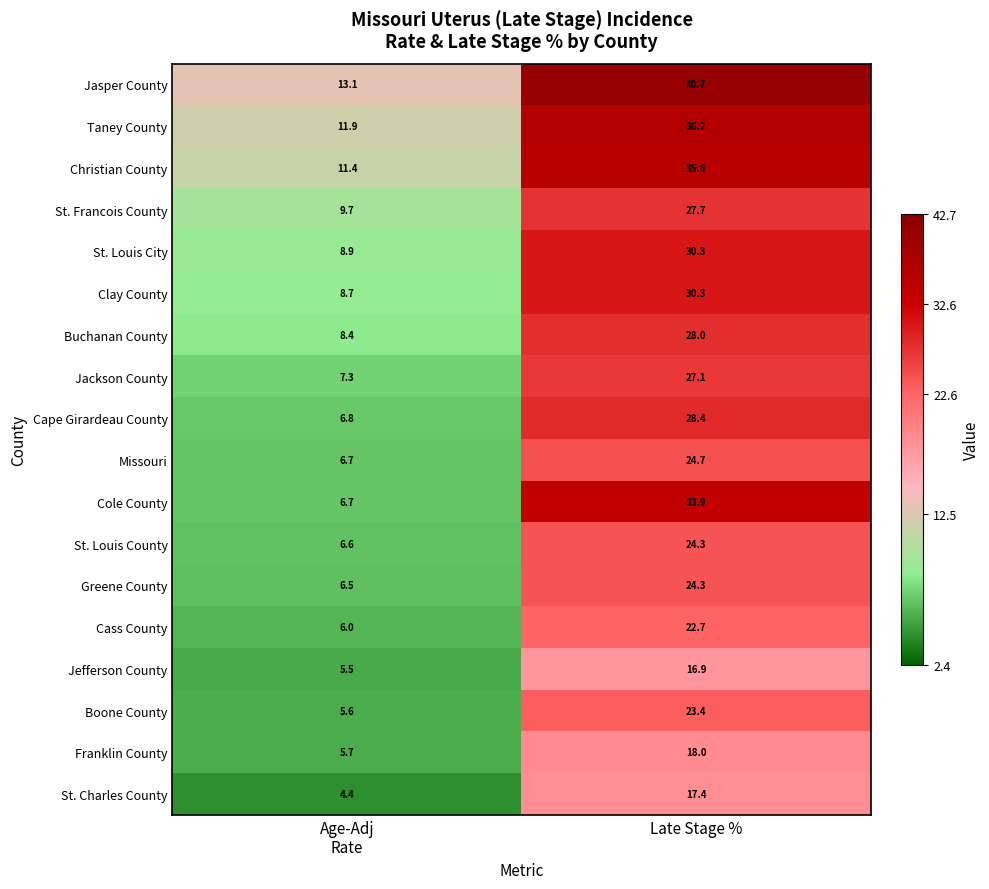

Read the Jackson County value at Late Stage %.

27.1